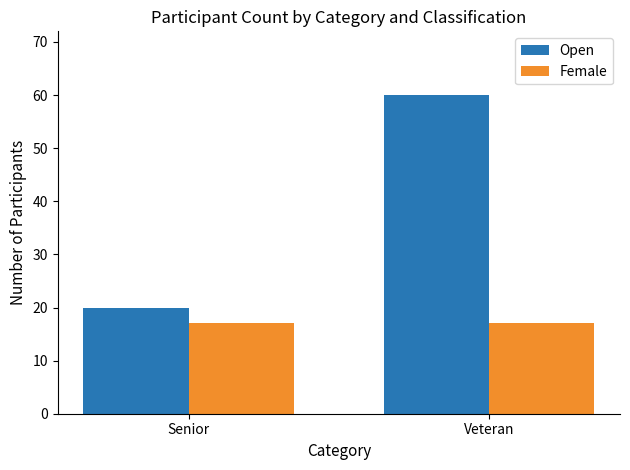

Read the Open value at Senior, to the nearest 10.

20